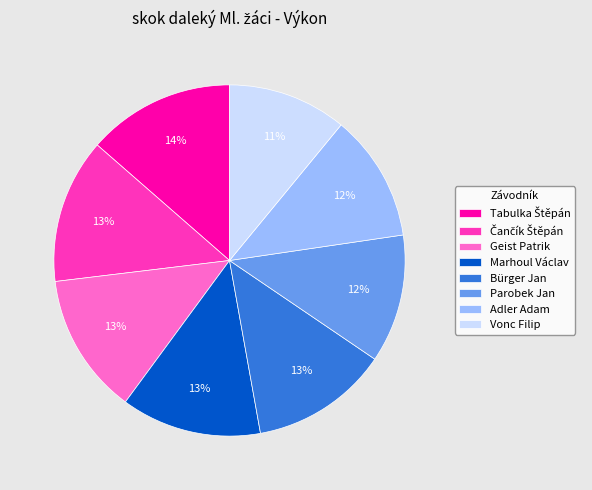

Which has a higher value, Bürger Jan or Adler Adam?

Bürger Jan